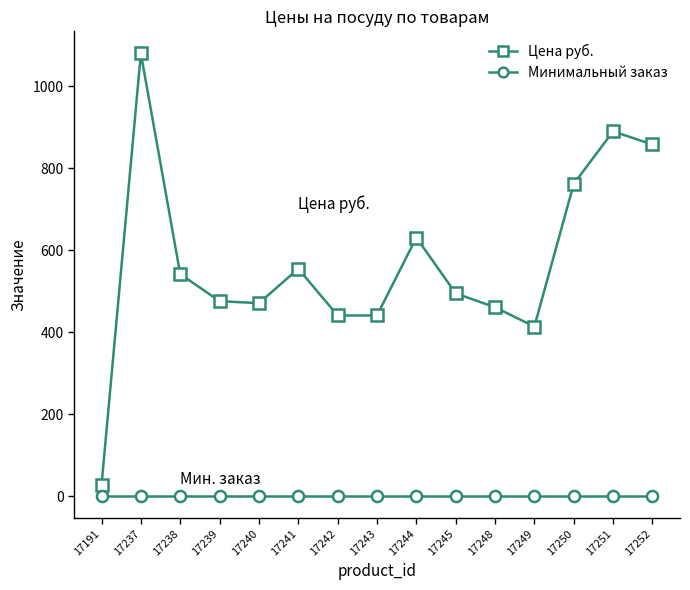

Count the number of categories in the chart.

15